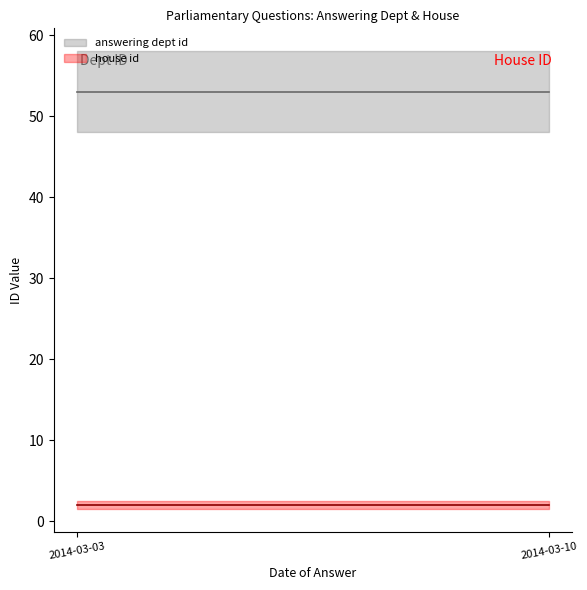

How many distinct data groups are displayed?

2